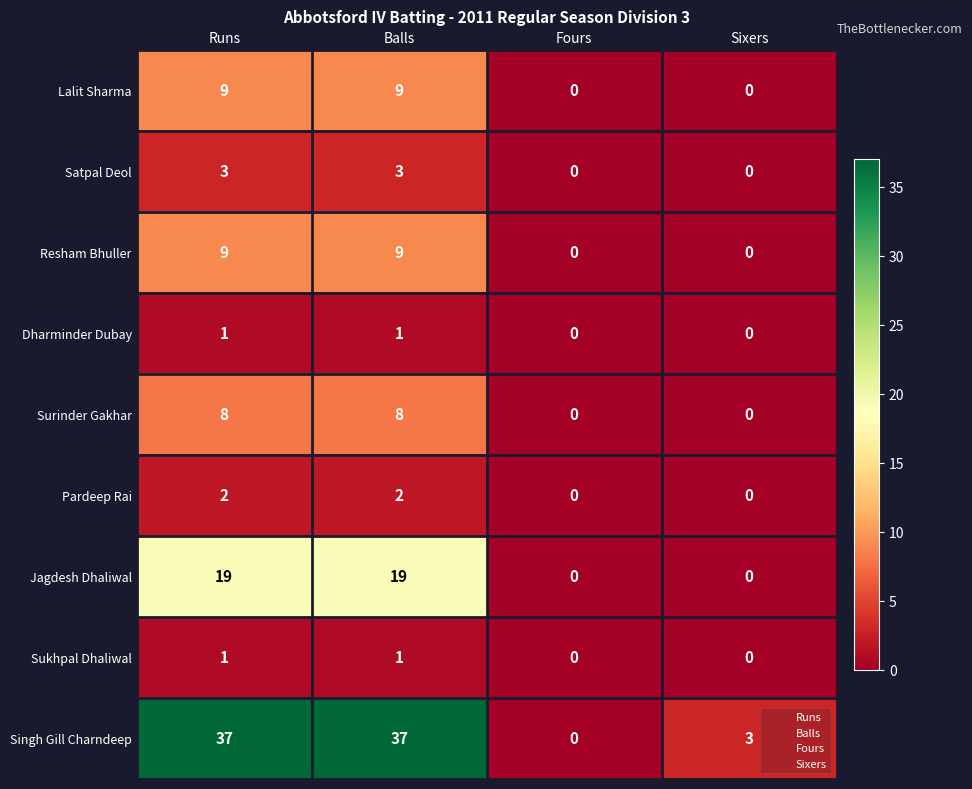

The value of Lalit Sharma at Fours is 0. True or false?

True